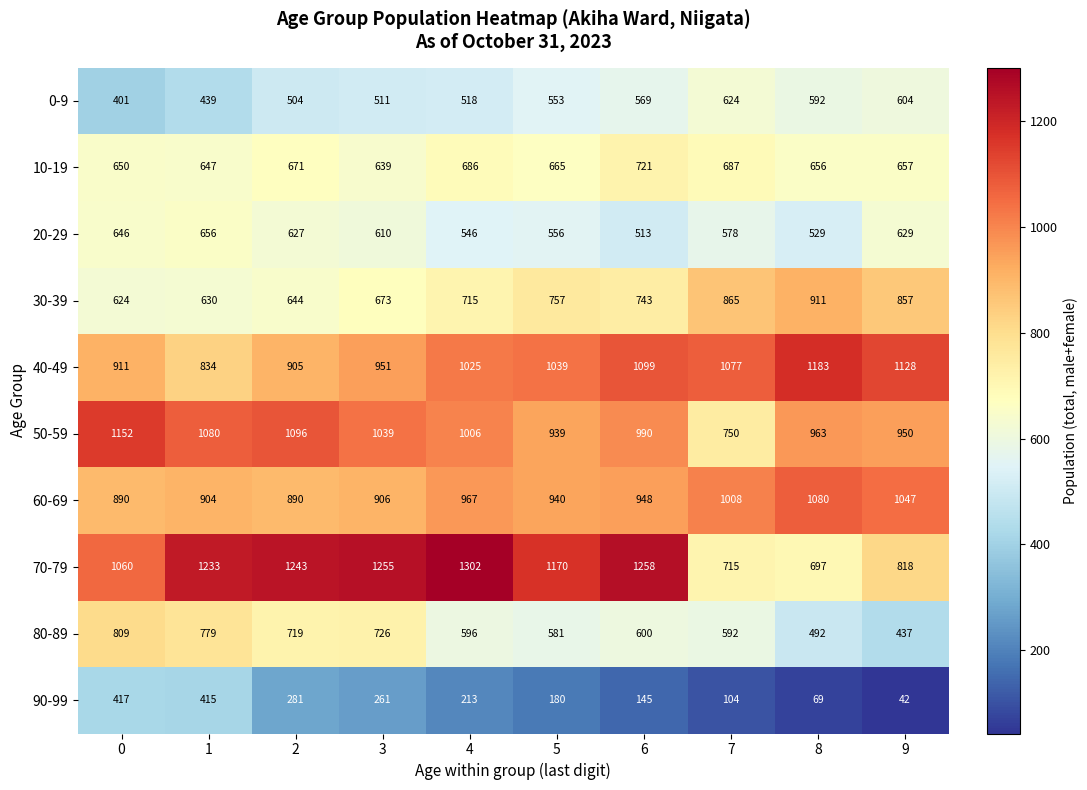

List the series in order of their peak value, highest first.

70-79, 40-49, 50-59, 60-69, 30-39, 80-89, 10-19, 20-29, 0-9, 90-99